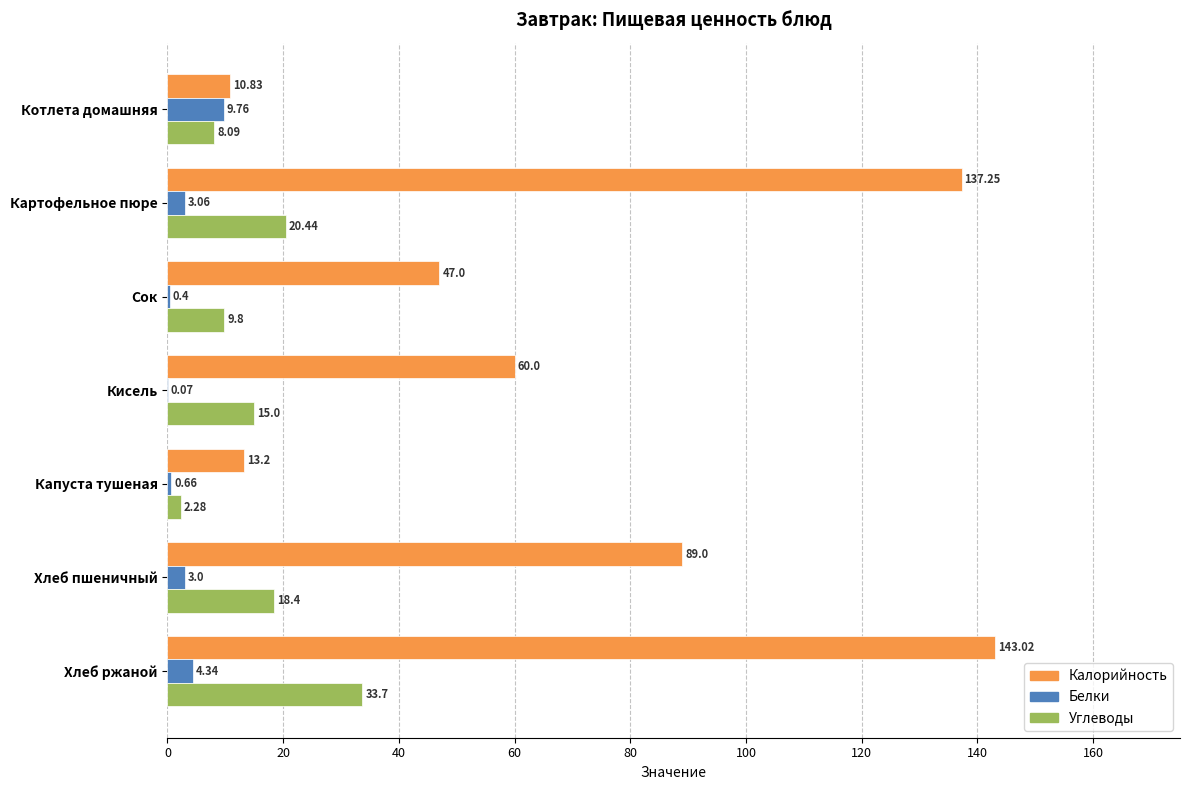

At which category does the chart reach its peak across all series?

Хлеб ржаной